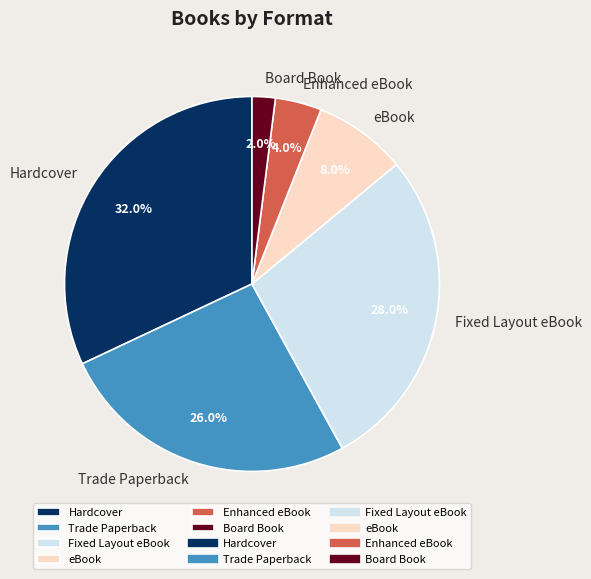

Does any single category account for the majority?

No